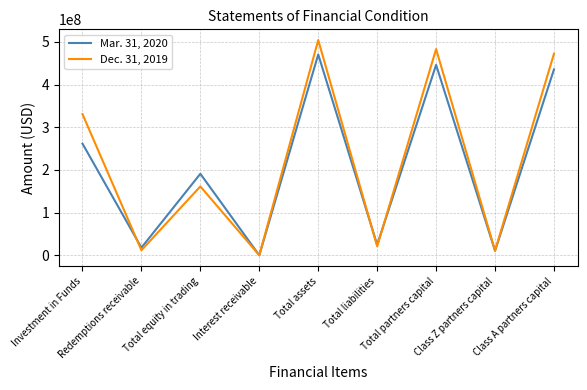

Which series ends up on top after the final intersection of Dec. 31, 2019 and Mar. 31, 2020?

Dec. 31, 2019